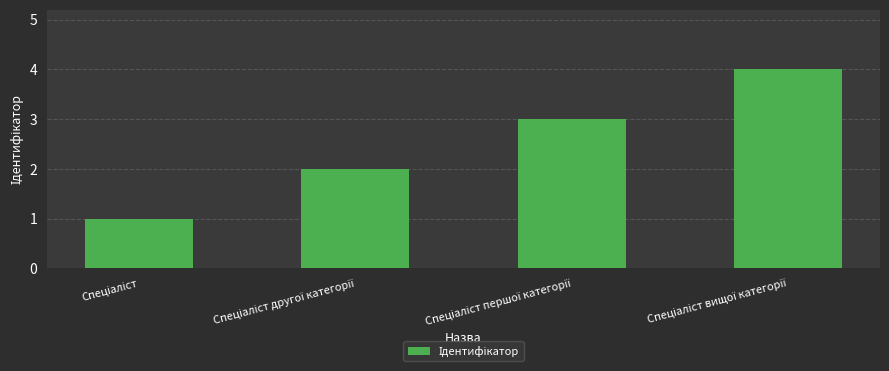

What is the difference between the second highest and minimum values?

2